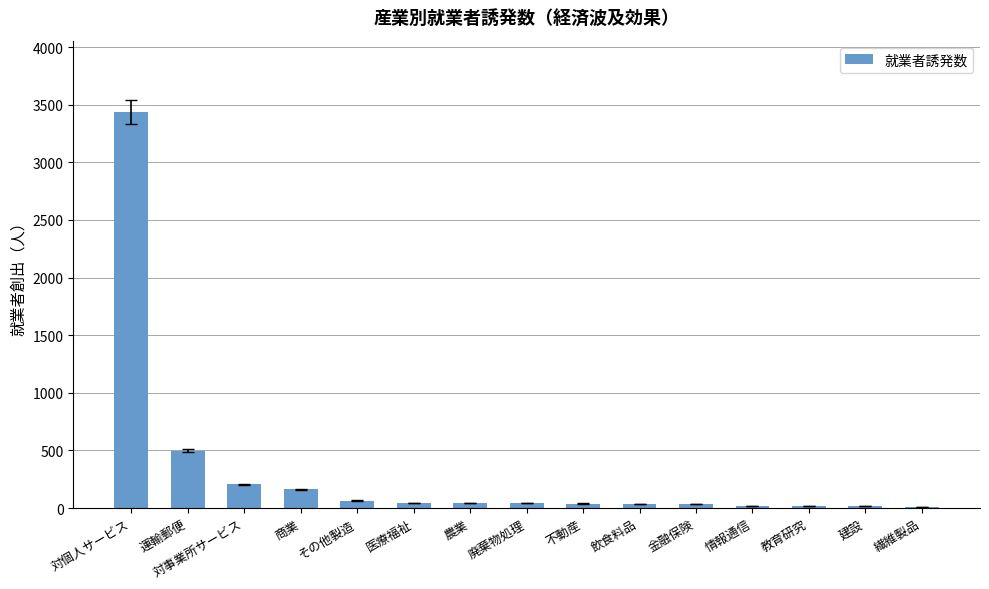

What is the sum of all values?

4658